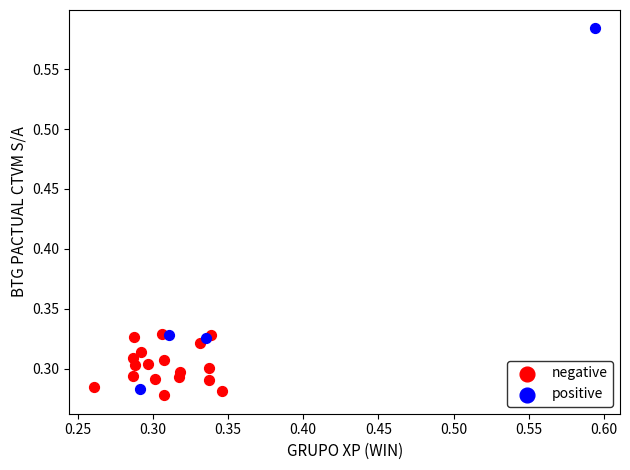

Which series has the widest spread of Y values?

positive